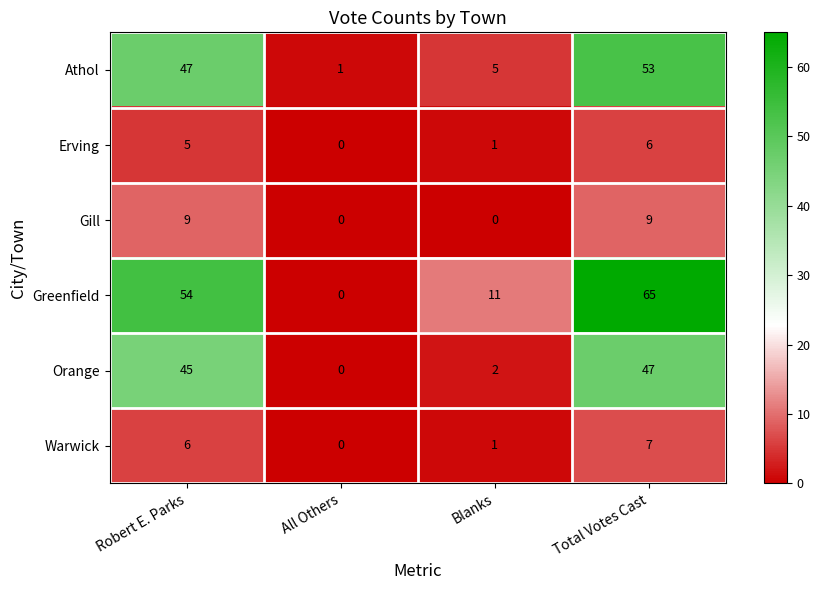

What is the total value across all series at All Others?

1